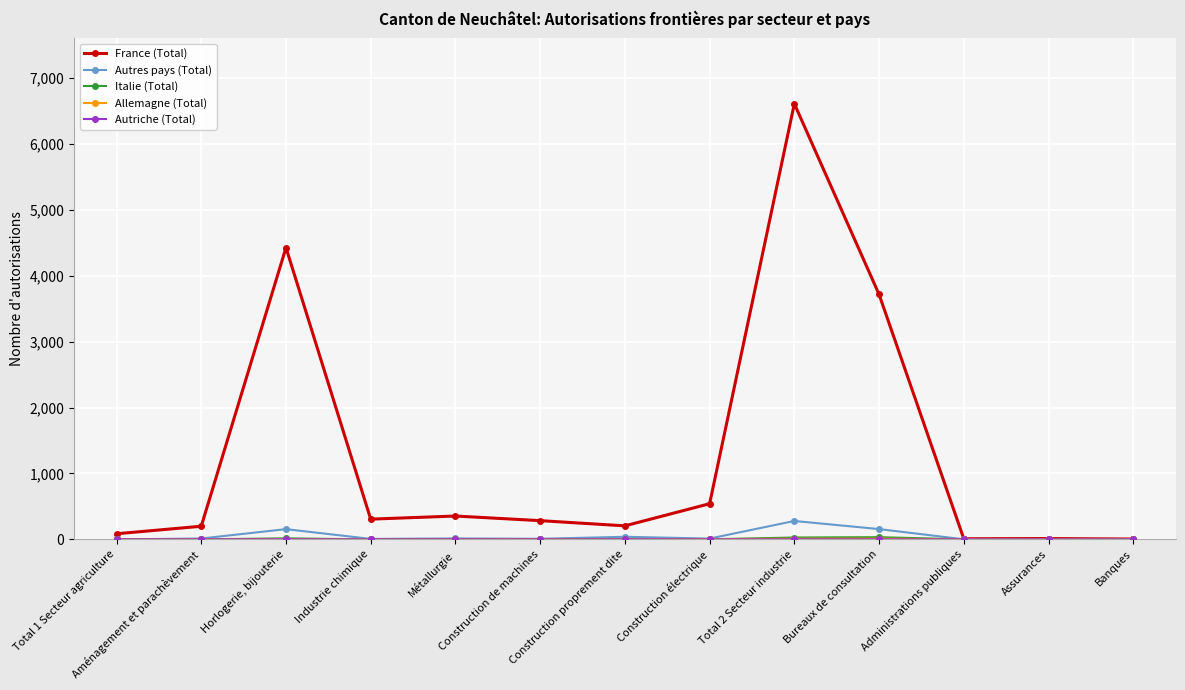

Which series has the widest spread of values?

France (Total)